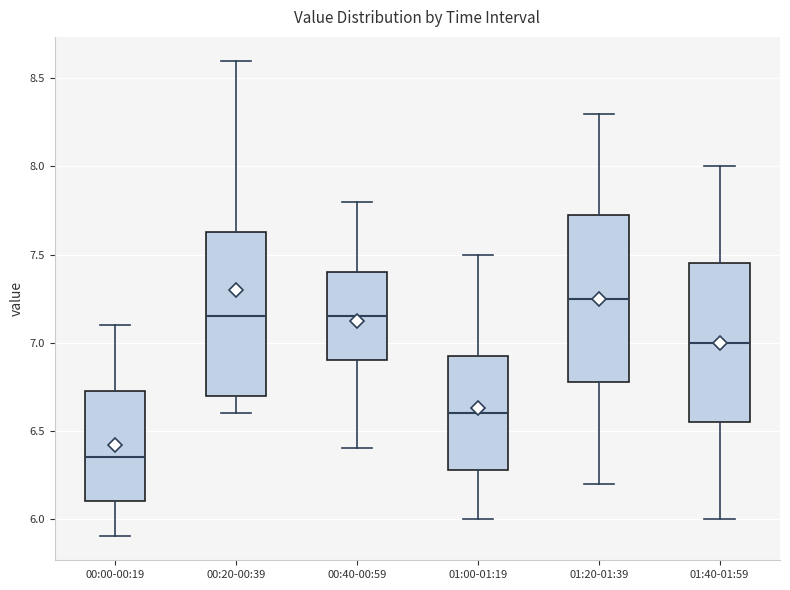

Which box's median line is the lowest?

00:00-00:19